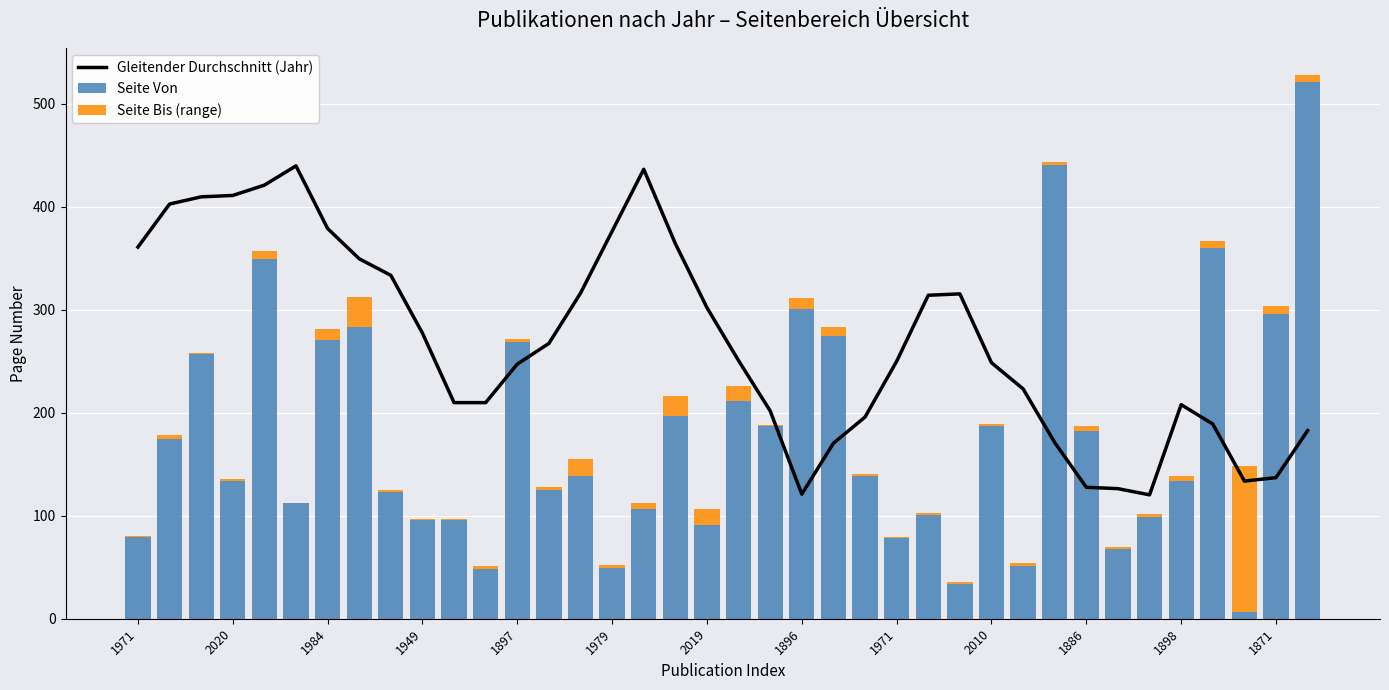

Which series has the widest spread of values?

Seite Von